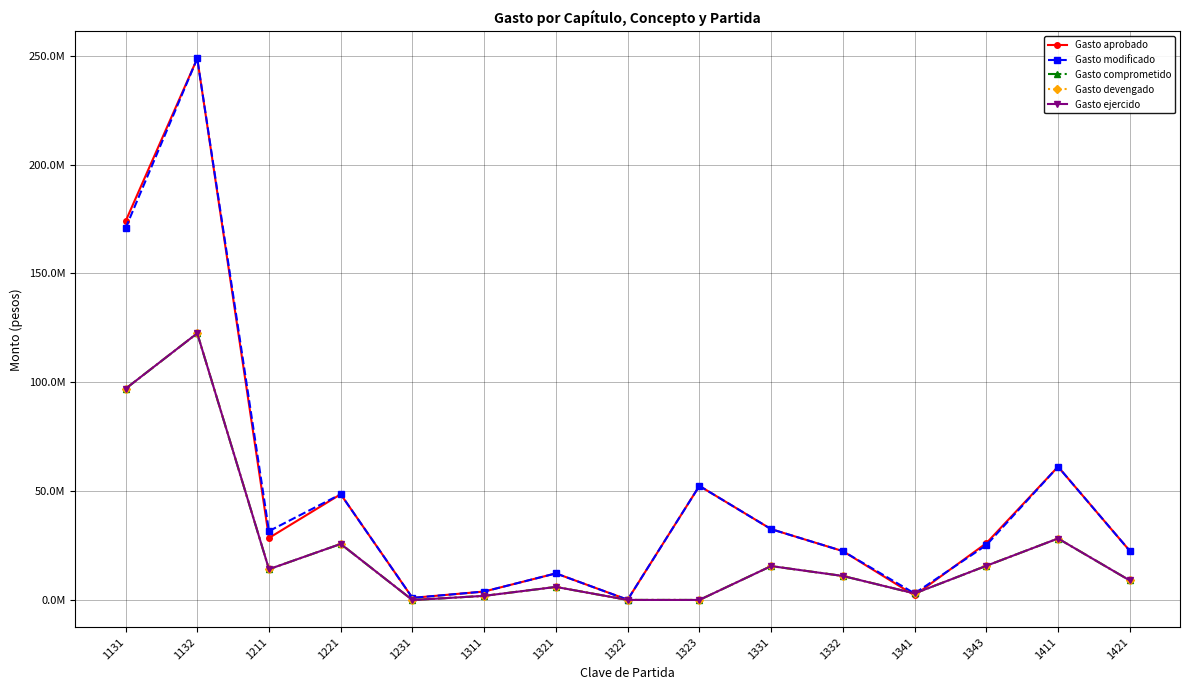

What is the sum of all Gasto comprometido values?

350383251.3